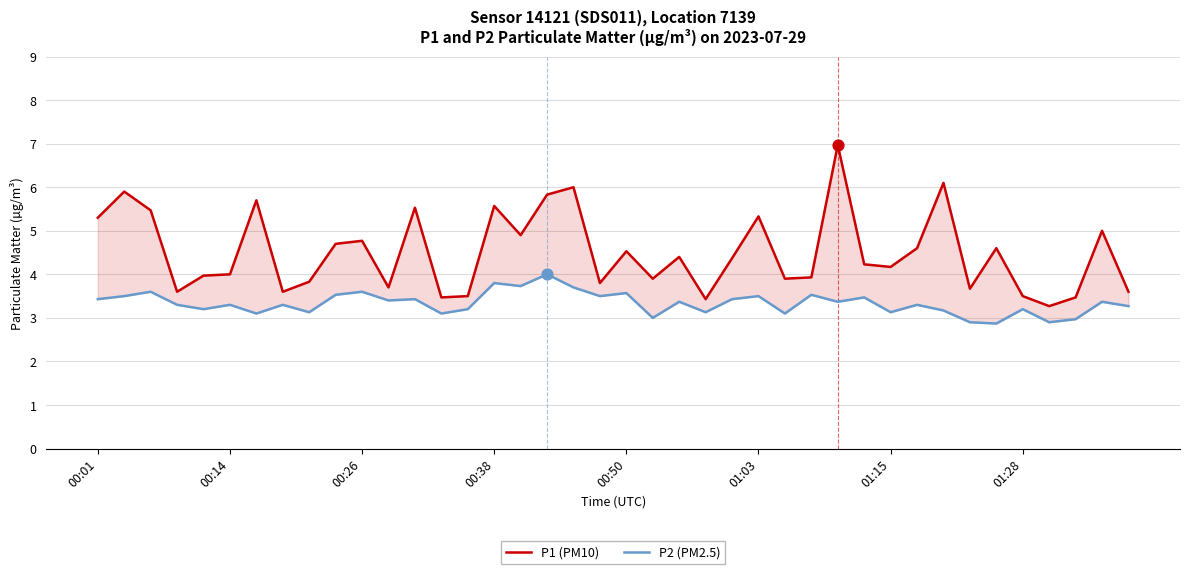

At how many categories does at least one series exceed 6?

2